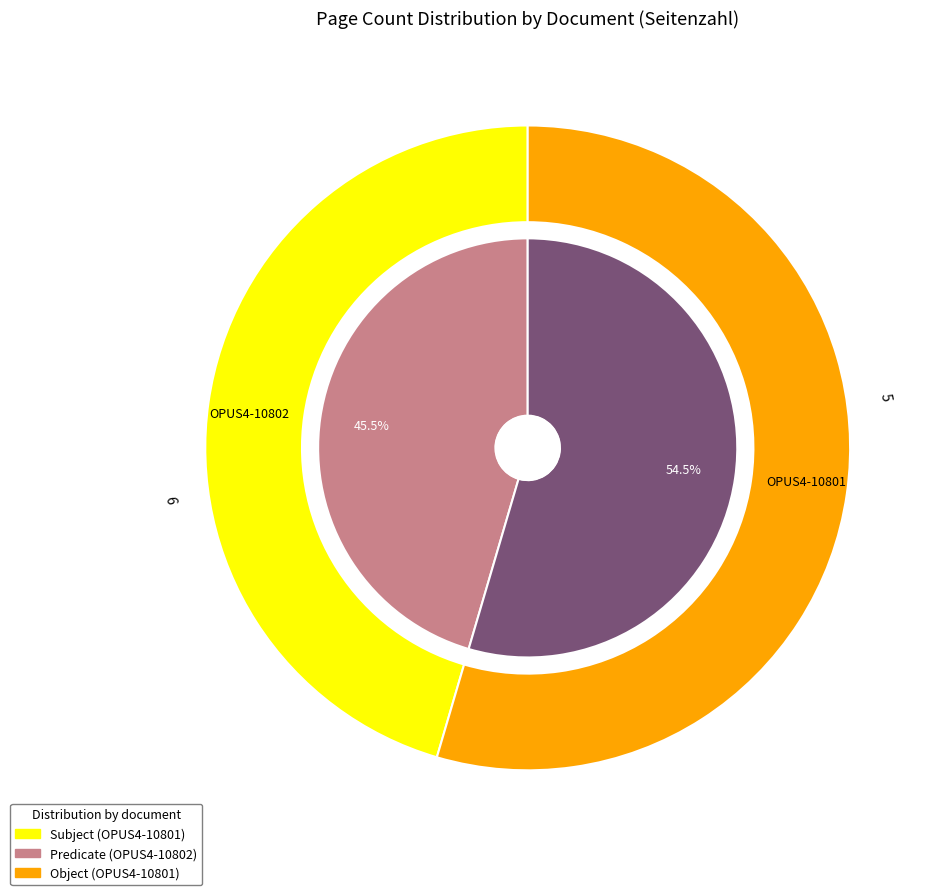

Which category has the smallest portion of the pie?

OPUS4-10802